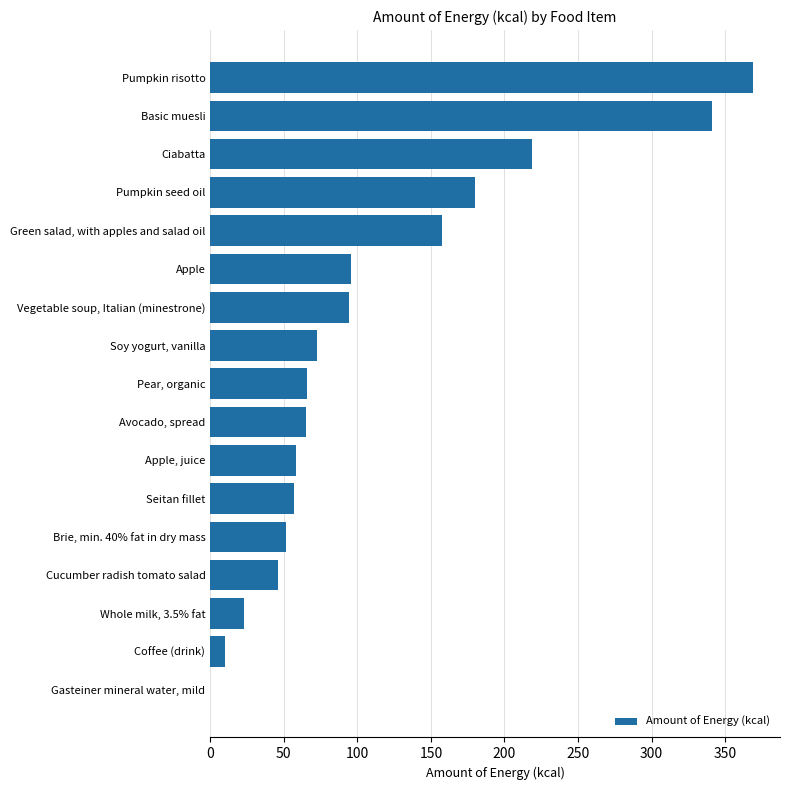

What is the sum of all values?

1905.8